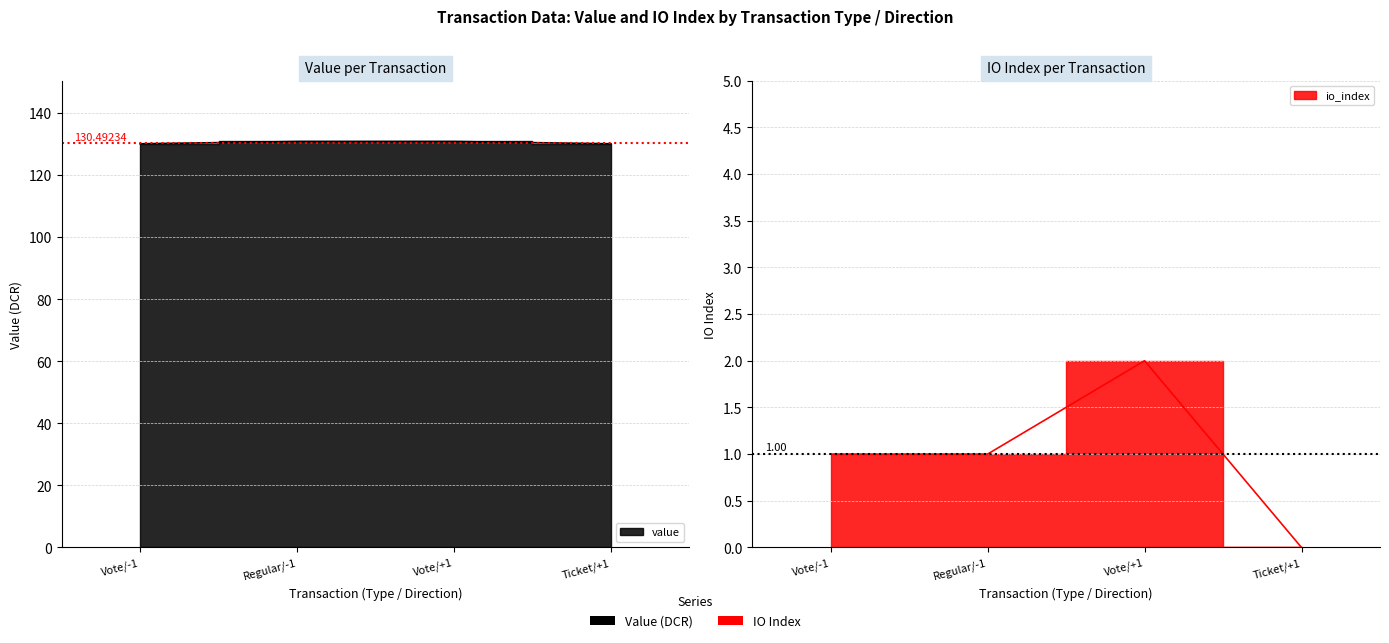

What is the difference between the io_index values at Ticket/+1 and Vote/+1?

2.0